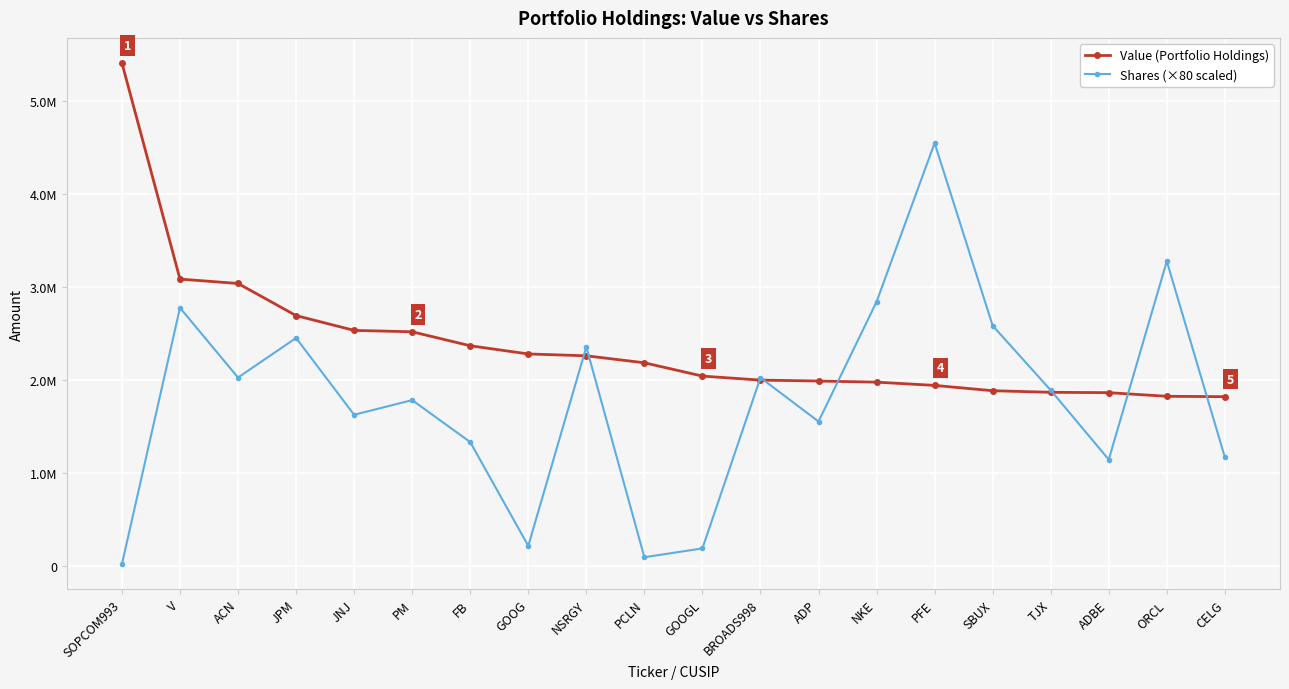

What are all the series names shown in the legend?

Value (Portfolio Holdings), Shares (×80 scaled)